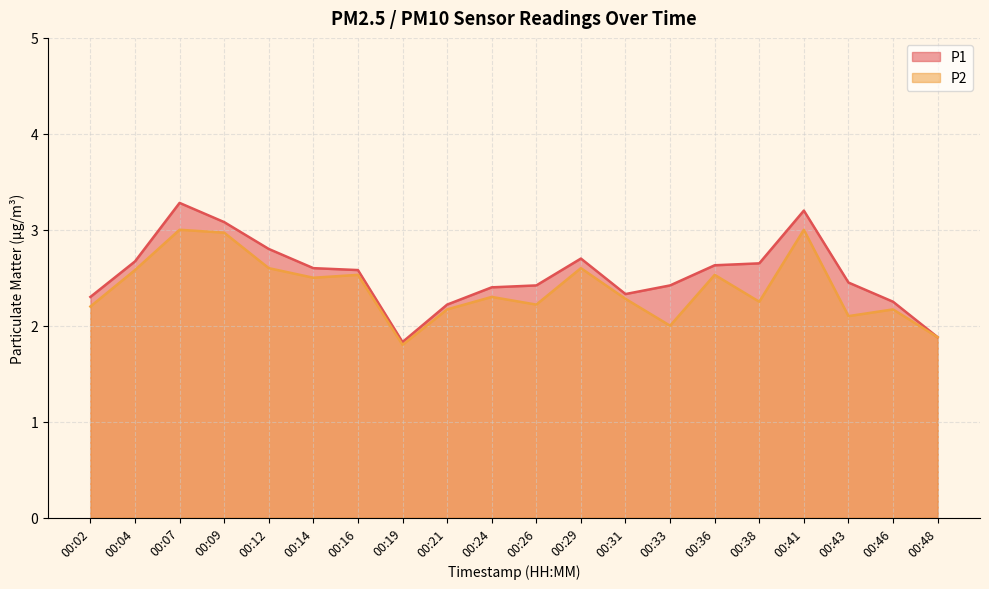

Is it true that P2 equals 4.2 at 00:12?

False